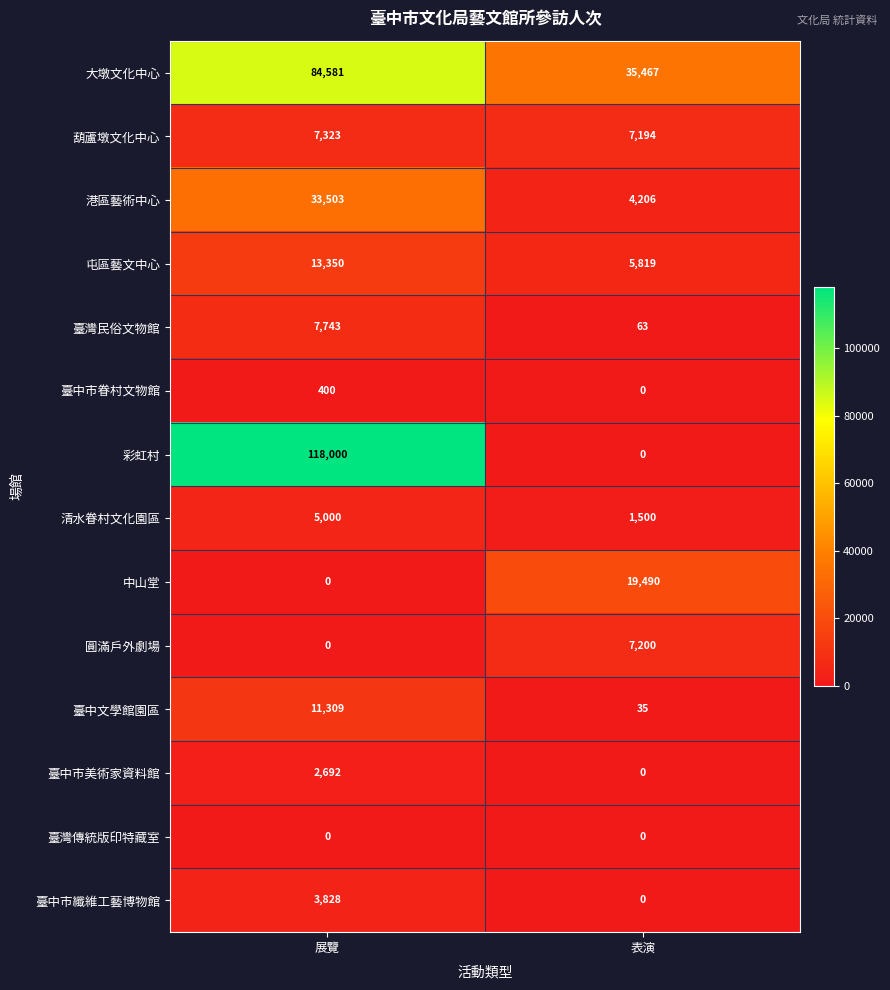

Which series has the largest range (max minus min)?

彩虹村